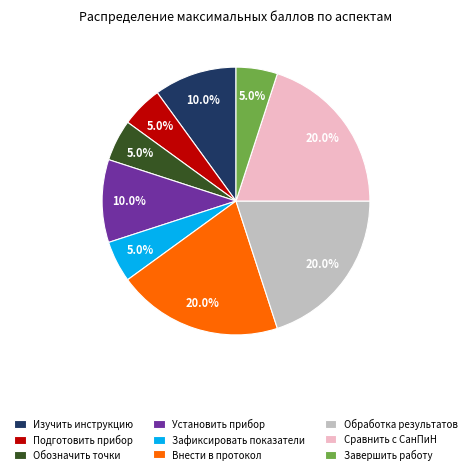

Count the number of slices in the pie.

9